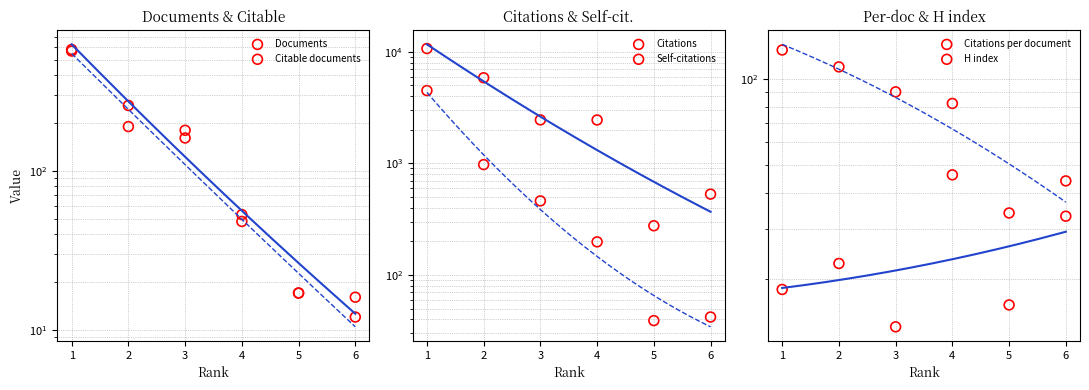

Which series contains the lowest Y value?

Citable documents